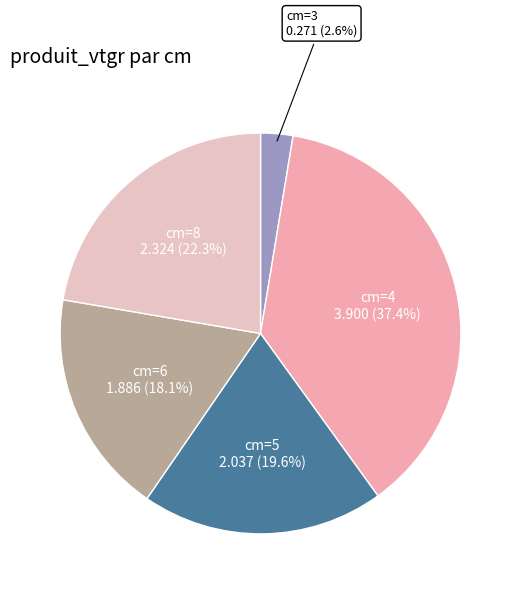

How many segments does this pie chart have?

5